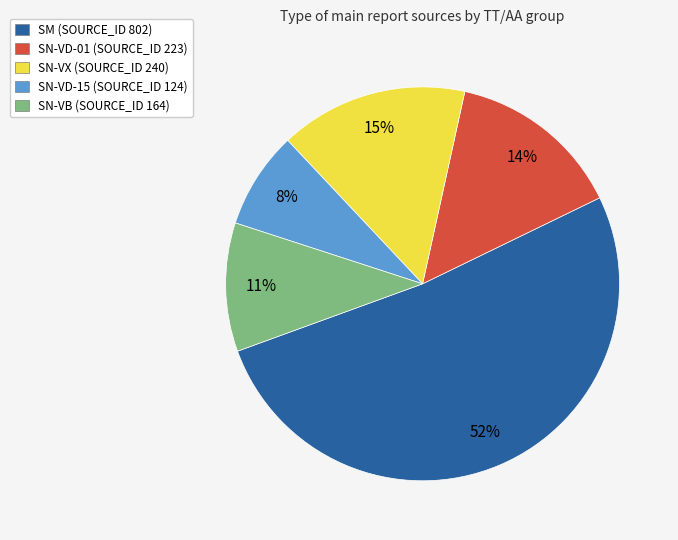

Which has a higher value, SN-VD-01 (SOURCE_ID 223) or SN-VD-15 (SOURCE_ID 124)?

SN-VD-01 (SOURCE_ID 223)